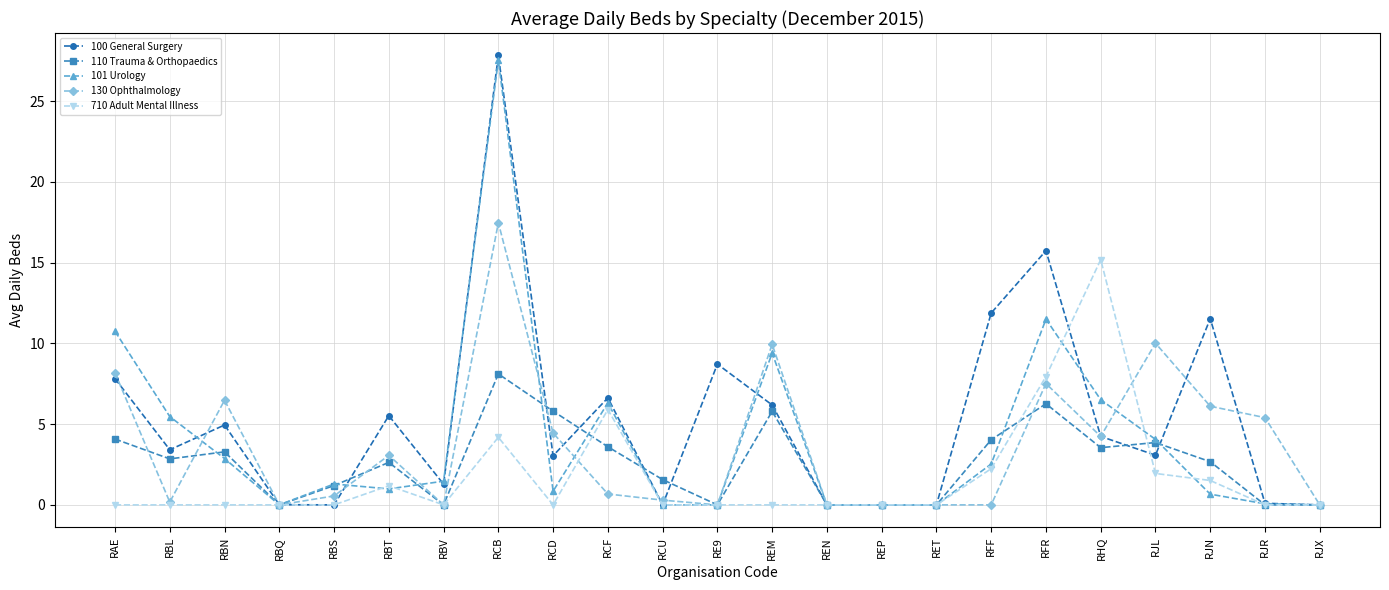

The value of 130 Ophthalmology at RJL is 4.1. True or false?

False